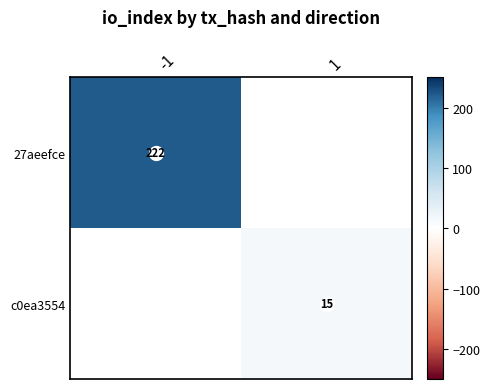

True or false: 27aeefce has a value of 352.8 at -1.

False